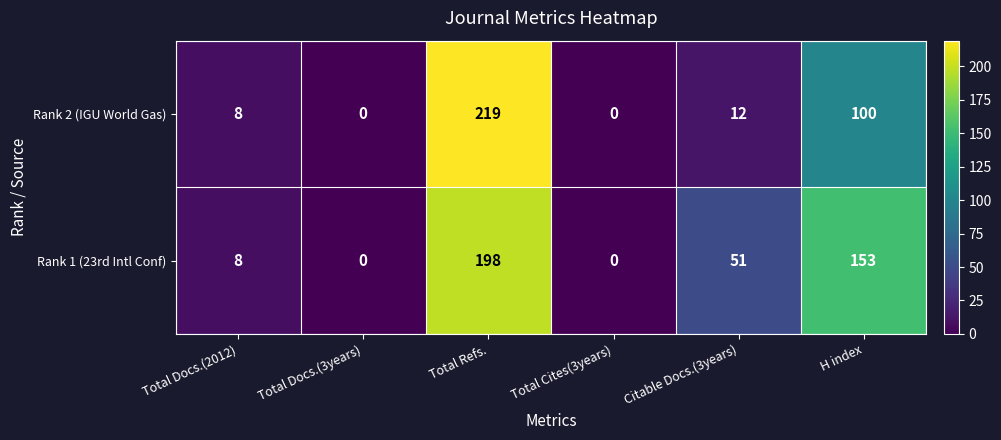

How many positive values does the Rank 2 (IGU World Gas) series have?

4